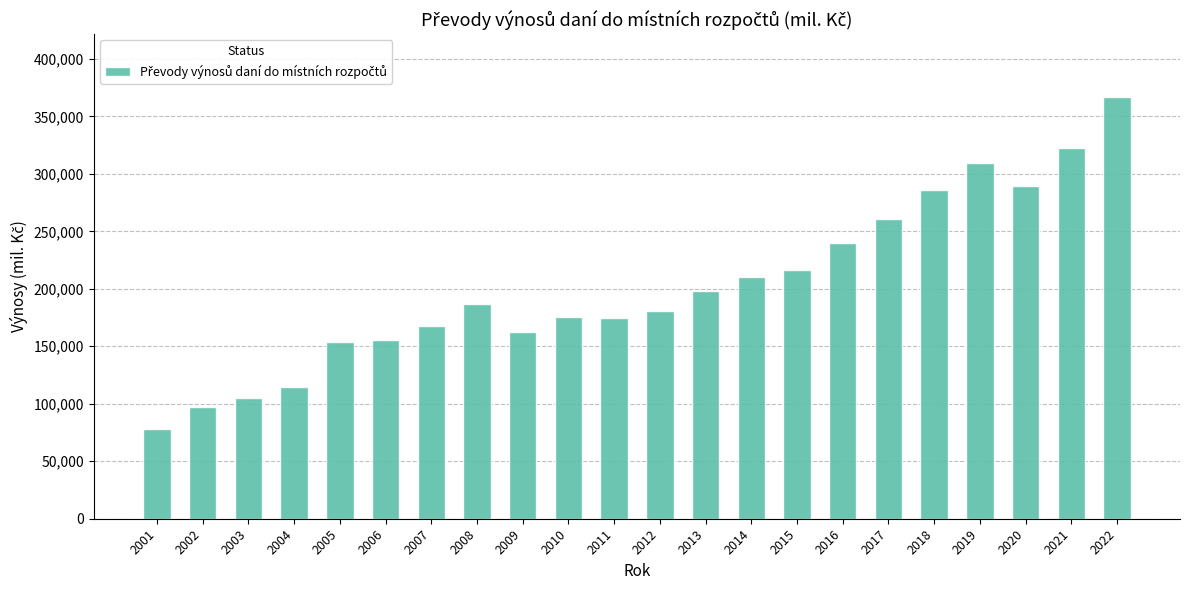

What is the sum of the values at 2010 and 2012?

356009.4